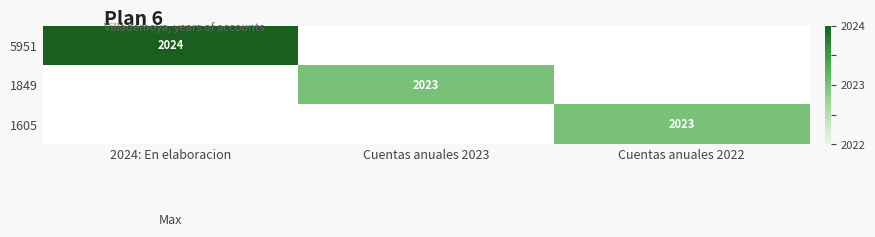

Is it true that 1849 equals 2023 at Cuentas anuales 2023?

True